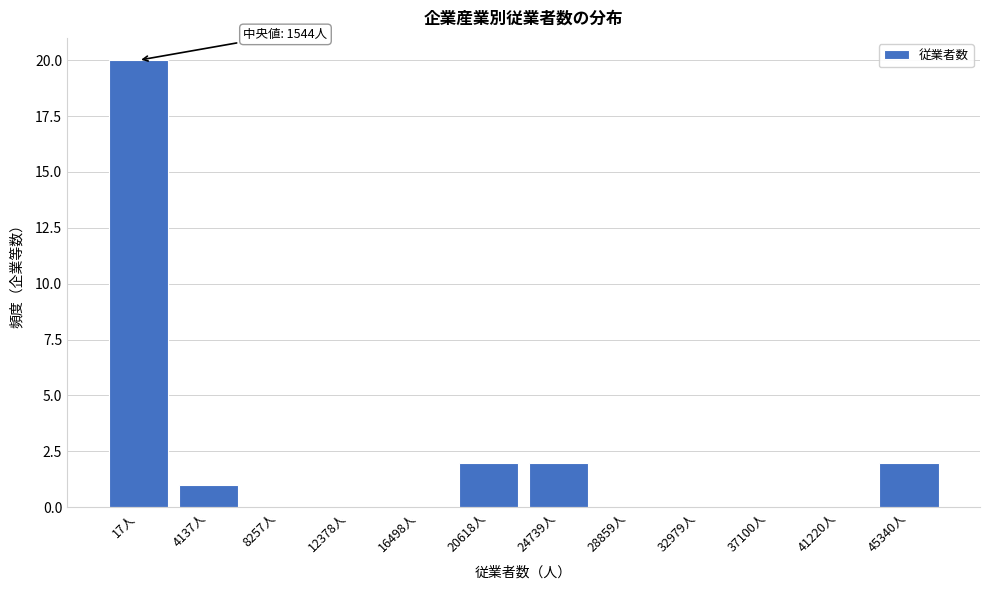

Reading left to right, extract all data points from this chart.

17人=20	4137人=1	8257人=0	12378人=0	16498人=0	20618人=2	24739人=2	28859人=0	32979人=0	37100人=0	41220人=0	45340人=2